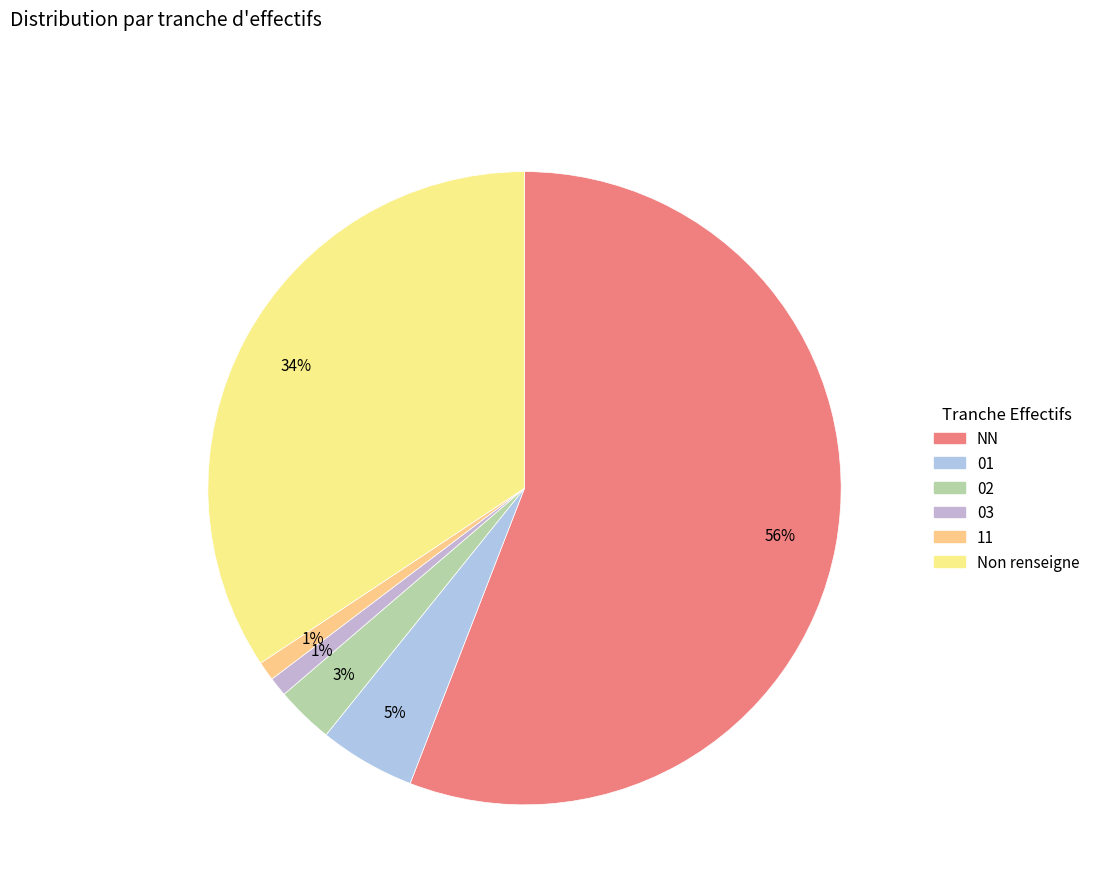

What is the majority slice?

NN